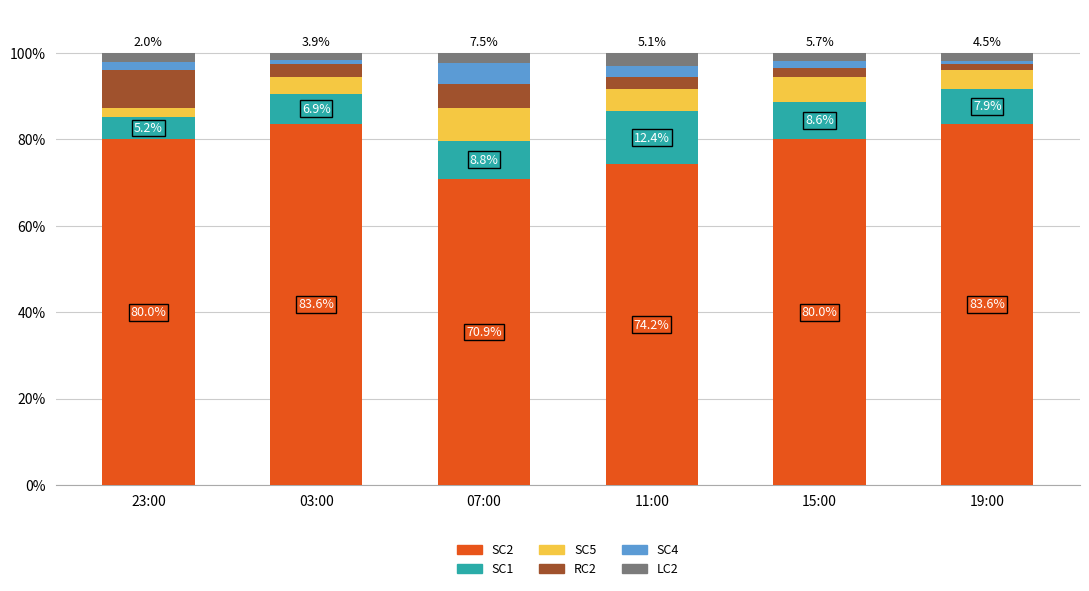

At which label does SC2 reach its minimum?

07:00